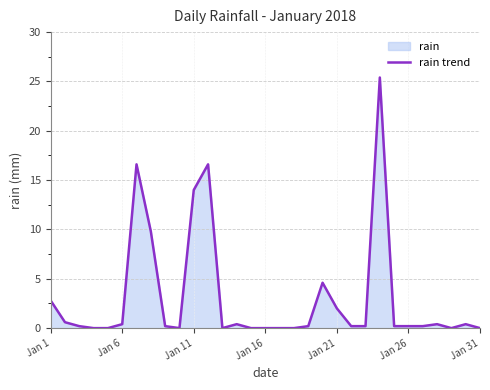

What is the maximum value shown in the chart?

25.4